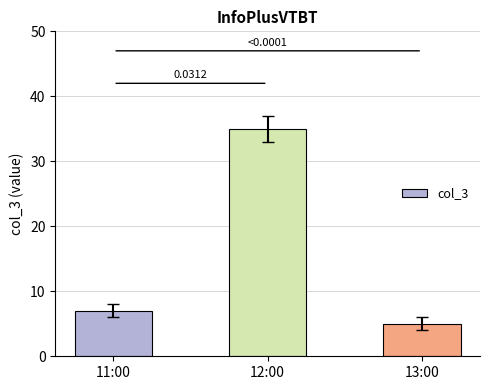

What is the change in value from 11:00 to 12:00?

+28